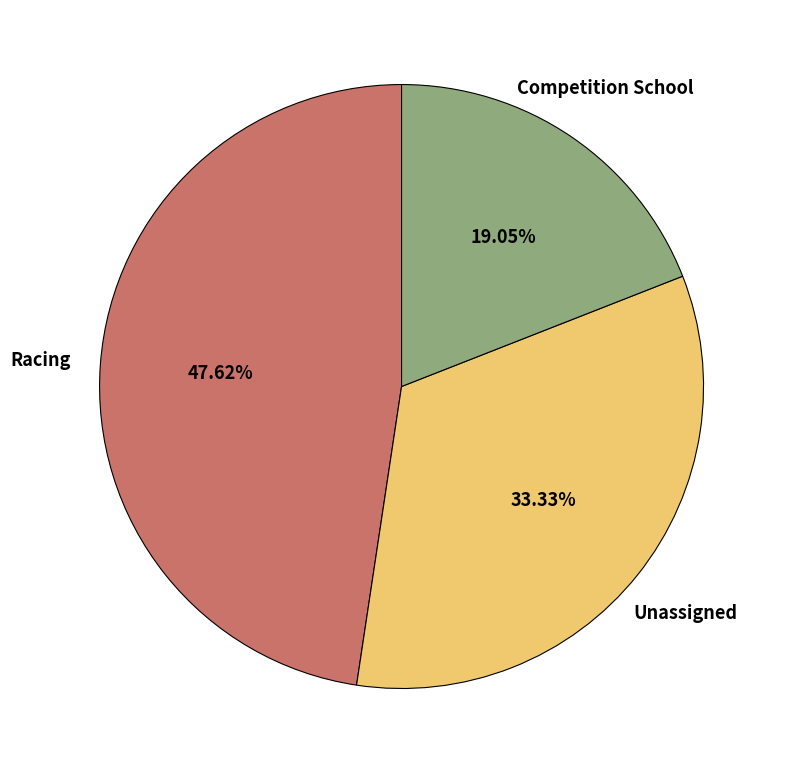

Which category has the biggest portion of the pie?

Racing